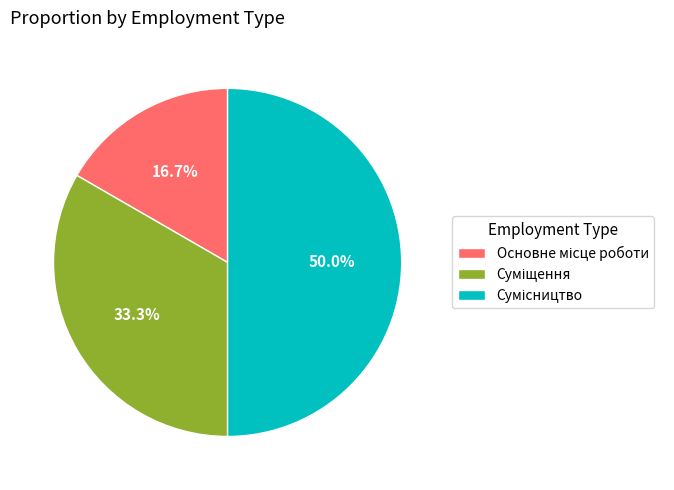

Does Сумісництво represent more than half of the total?

No